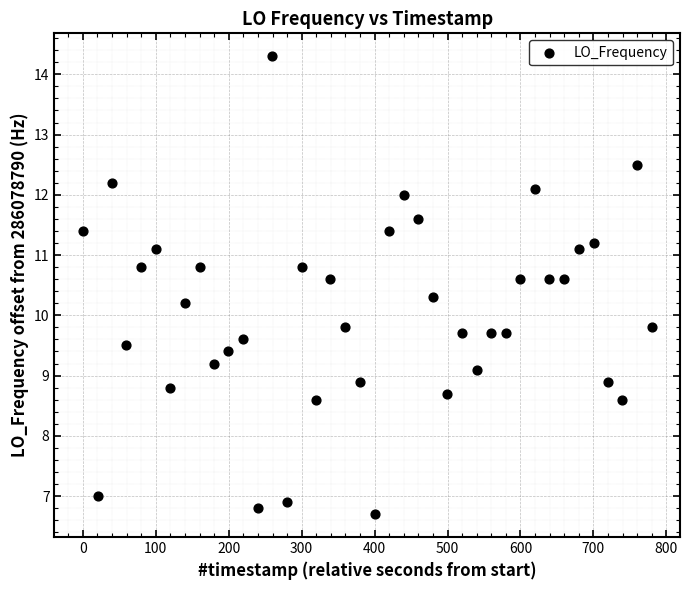

What is the range of Y values (max minus min)?

7.6